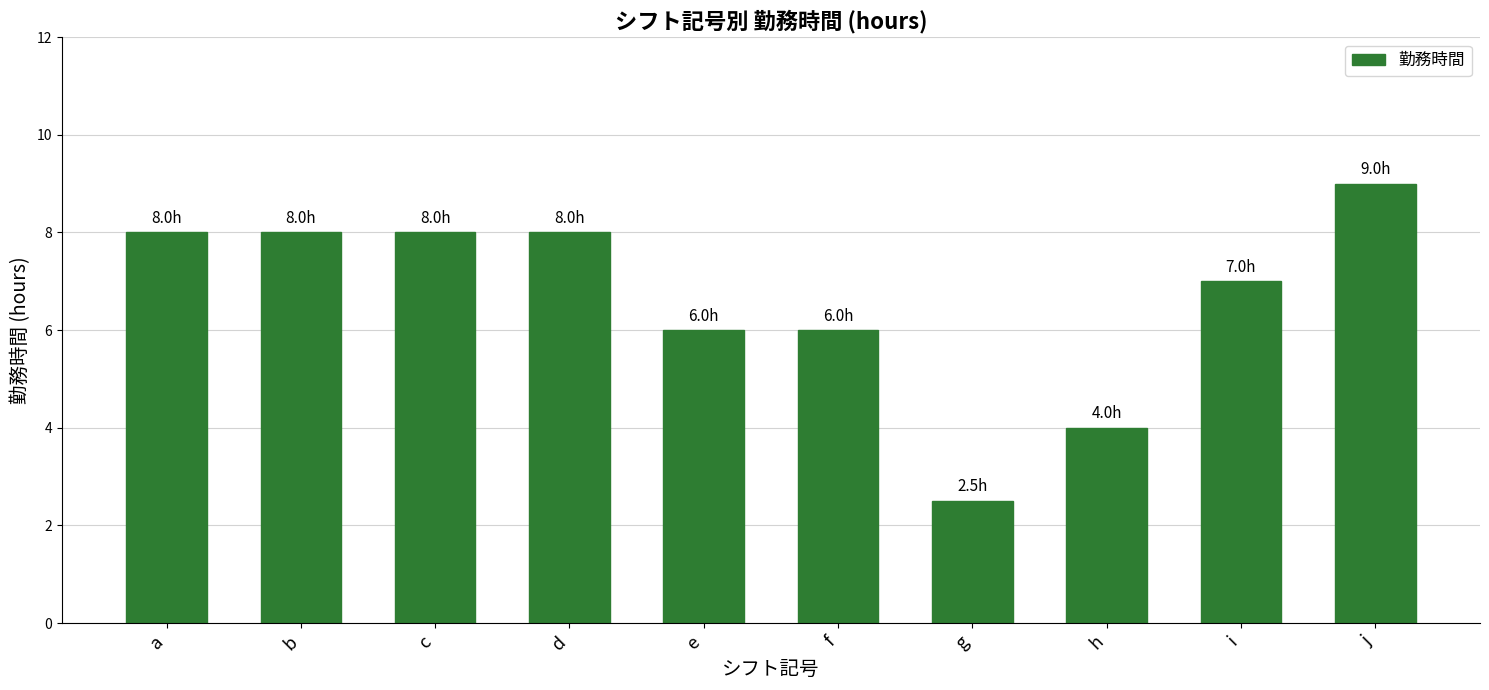

How many values are between 6 and 8?

7